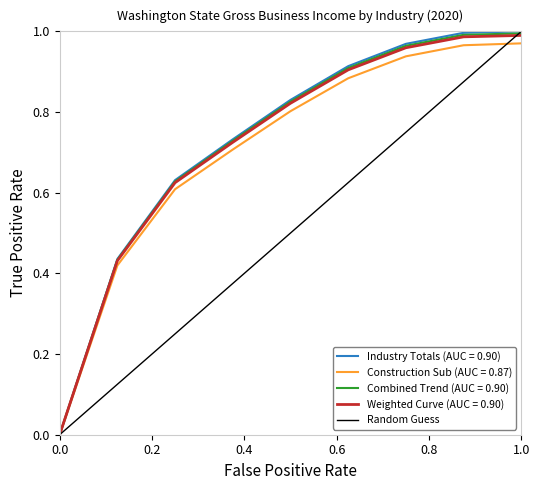

Is it true that Weighted Curve (AUC = 0.90) equals 0.0 at 0.0?

True